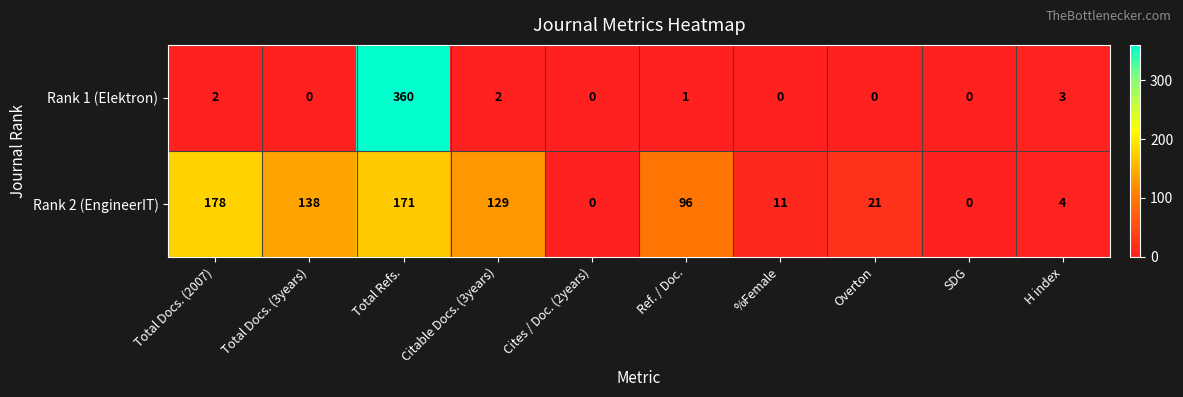

How many data points does each series have?

10